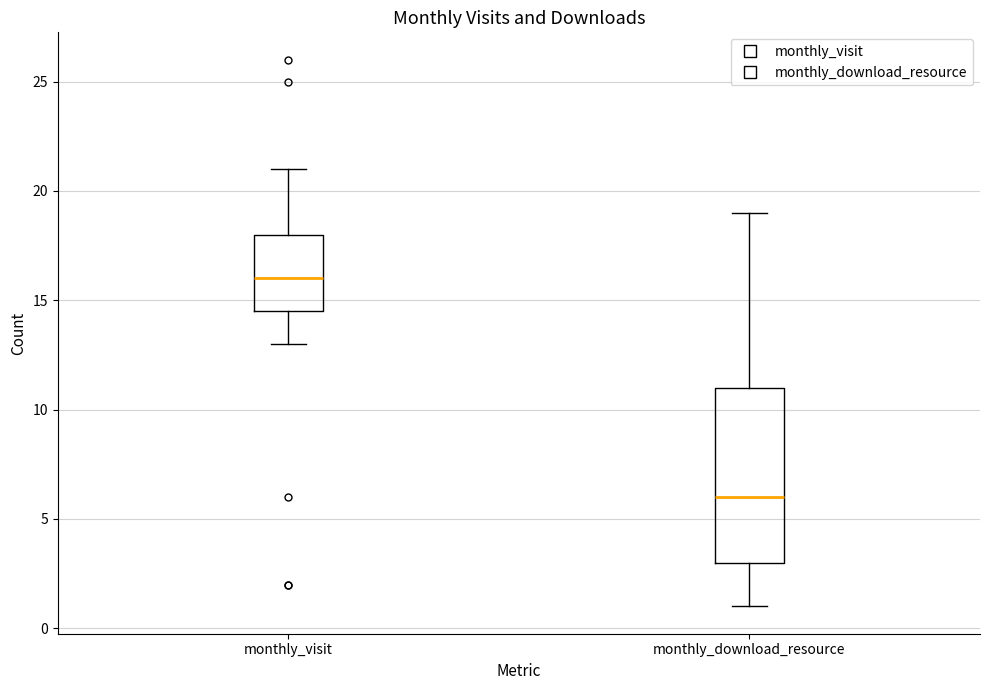

Which box is the tallest, from its lower edge to its upper edge?

monthly_download_resource